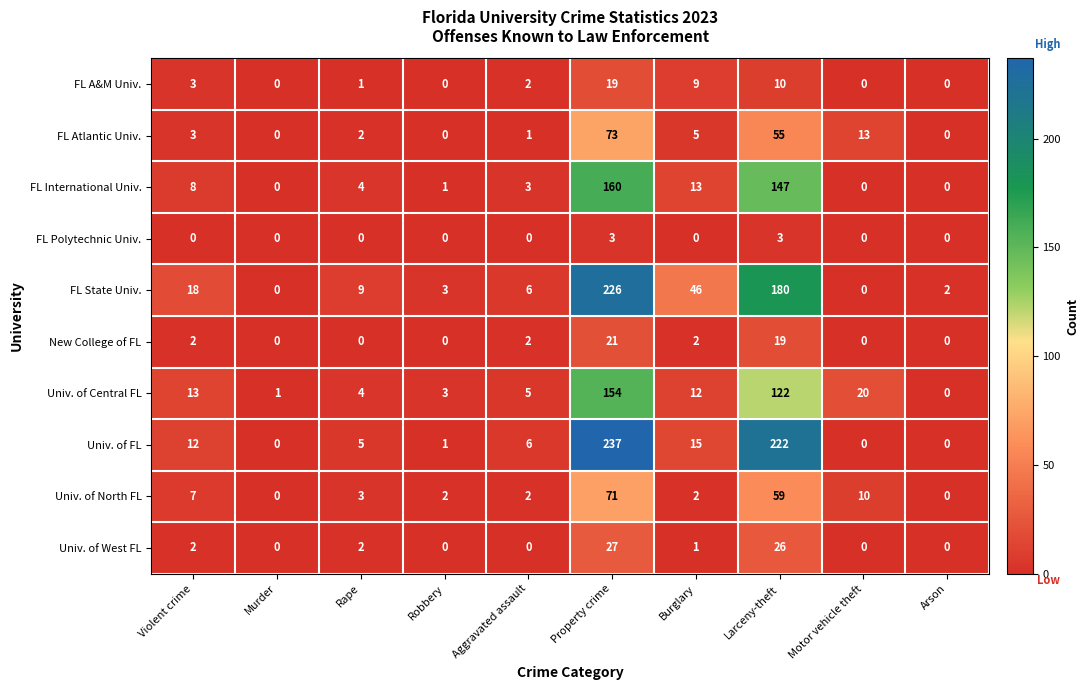

What is the greatest value displayed?

237